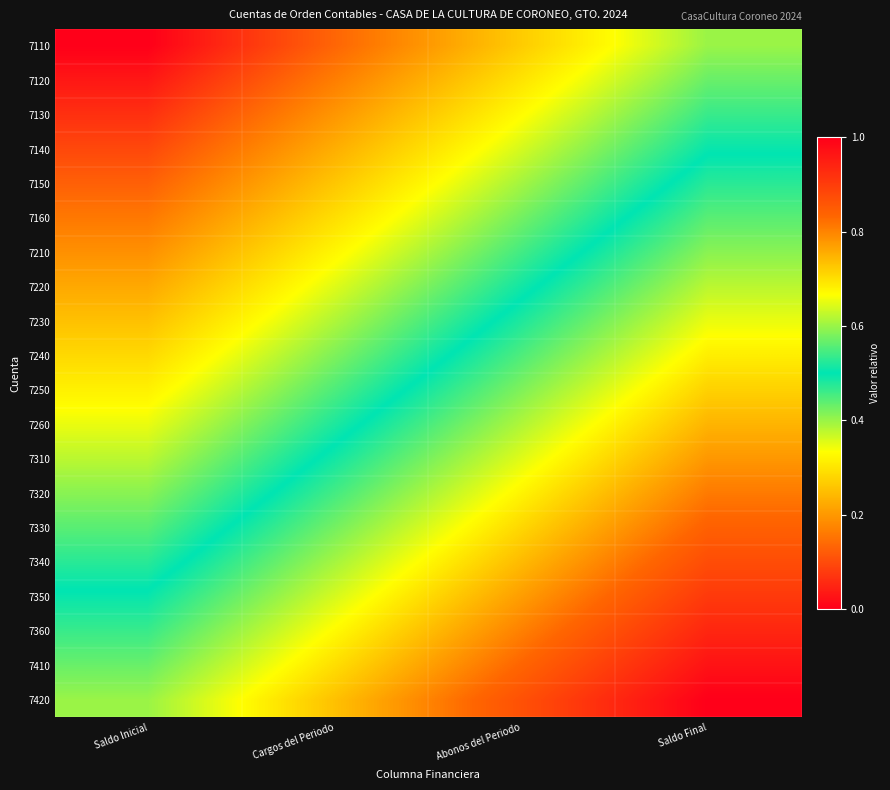

Reading left to right, extract all data points from this chart.

7110: Saldo Inicial=0.0	Cargos del Periodo=0.1	Abonos del Periodo=0.3	Saldo Final=0.4
7120: Saldo Inicial=0.0	Cargos del Periodo=0.2	Abonos del Periodo=0.3	Saldo Final=0.4
7130: Saldo Inicial=0.1	Cargos del Periodo=0.2	Abonos del Periodo=0.3	Saldo Final=0.5
7140: Saldo Inicial=0.1	Cargos del Periodo=0.2	Abonos del Periodo=0.4	Saldo Final=0.5
7150: Saldo Inicial=0.1	Cargos del Periodo=0.3	Abonos del Periodo=0.4	Saldo Final=0.5
7160: Saldo Inicial=0.2	Cargos del Periodo=0.3	Abonos del Periodo=0.4	Saldo Final=0.6
7210: Saldo Inicial=0.2	Cargos del Periodo=0.3	Abonos del Periodo=0.5	Saldo Final=0.6
7220: Saldo Inicial=0.2	Cargos del Periodo=0.4	Abonos del Periodo=0.5	Saldo Final=0.6
7230: Saldo Inicial=0.3	Cargos del Periodo=0.4	Abonos del Periodo=0.5	Saldo Final=0.7
7240: Saldo Inicial=0.3	Cargos del Periodo=0.4	Abonos del Periodo=0.6	Saldo Final=0.7
7250: Saldo Inicial=0.3	Cargos del Periodo=0.4	Abonos del Periodo=0.6	Saldo Final=0.7
7260: Saldo Inicial=0.3	Cargos del Periodo=0.5	Abonos del Periodo=0.6	Saldo Final=0.7
7310: Saldo Inicial=0.4	Cargos del Periodo=0.5	Abonos del Periodo=0.6	Saldo Final=0.8
7320: Saldo Inicial=0.4	Cargos del Periodo=0.5	Abonos del Periodo=0.7	Saldo Final=0.8
7330: Saldo Inicial=0.4	Cargos del Periodo=0.6	Abonos del Periodo=0.7	Saldo Final=0.8
7340: Saldo Inicial=0.5	Cargos del Periodo=0.6	Abonos del Periodo=0.7	Saldo Final=0.9
7350: Saldo Inicial=0.5	Cargos del Periodo=0.6	Abonos del Periodo=0.8	Saldo Final=0.9
7360: Saldo Inicial=0.5	Cargos del Periodo=0.7	Abonos del Periodo=0.8	Saldo Final=0.9
7410: Saldo Inicial=0.6	Cargos del Periodo=0.7	Abonos del Periodo=0.8	Saldo Final=1.0
7420: Saldo Inicial=0.6	Cargos del Periodo=0.7	Abonos del Periodo=0.9	Saldo Final=1.0